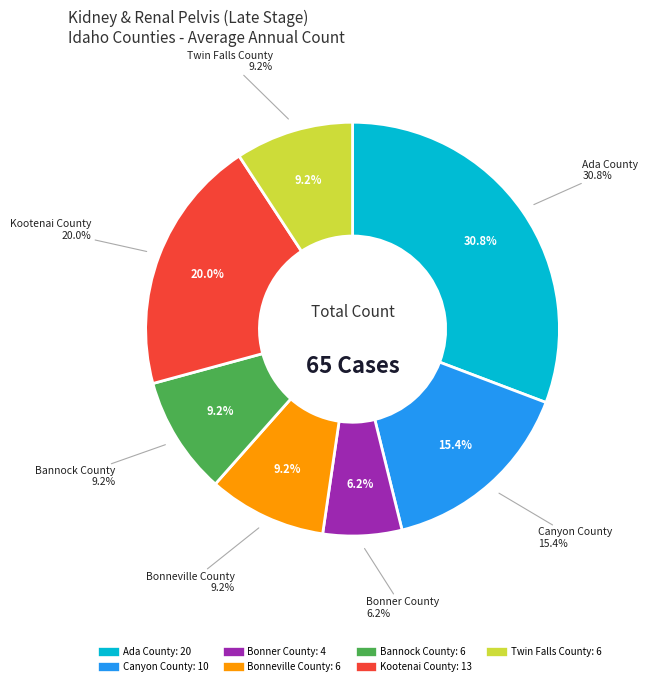

Does Canyon County represent more than half of the total?

No